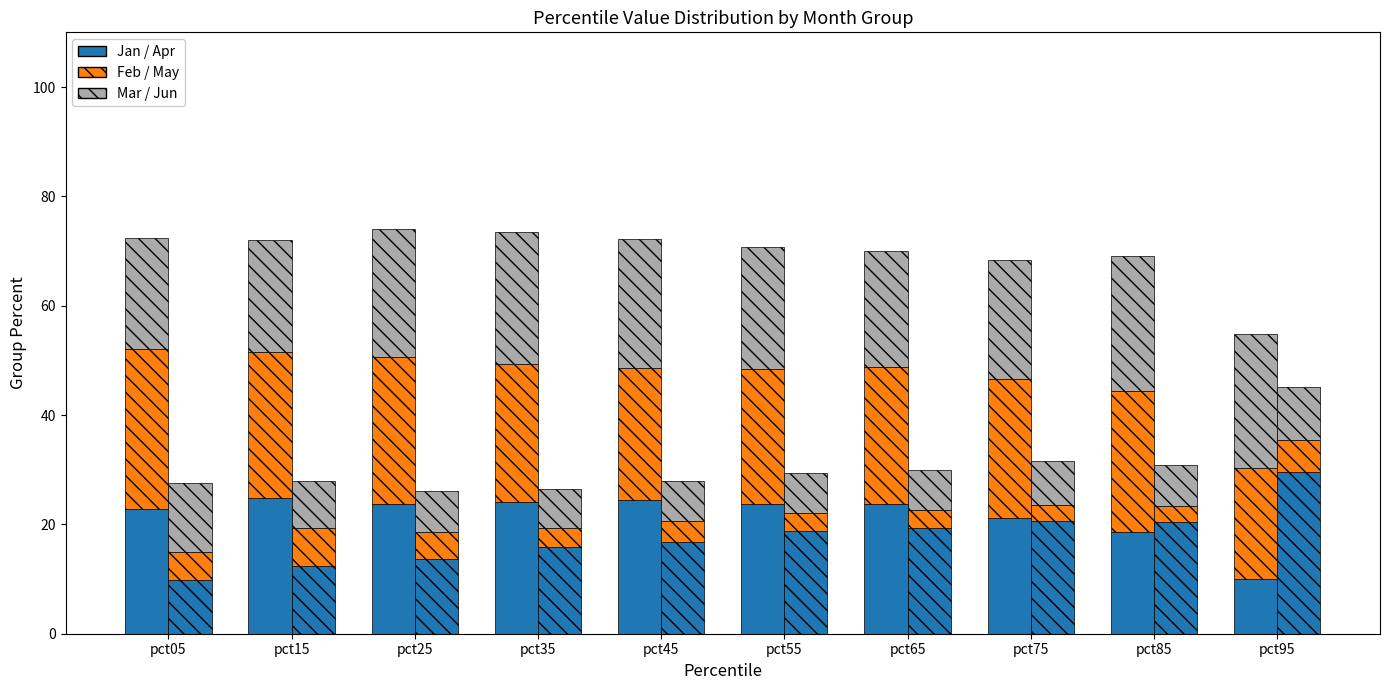

At which label does Apr first exceed 18?

pct55